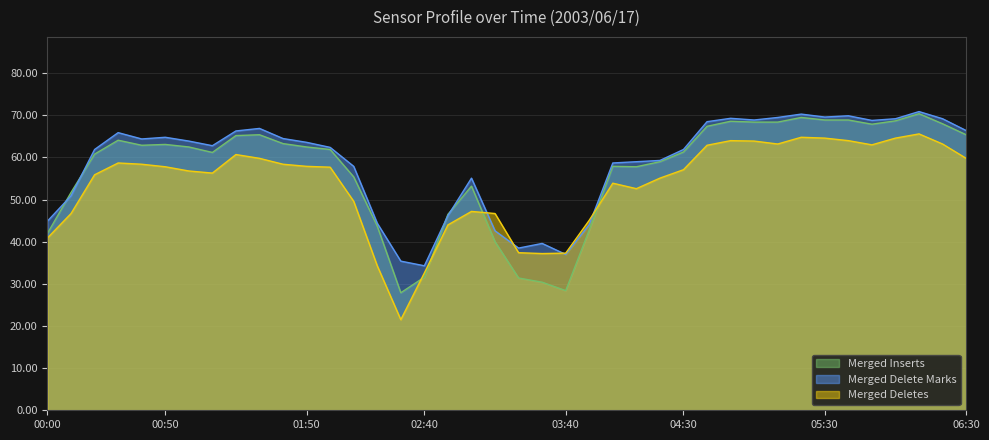

What is the difference between the second highest and second lowest values in the Merged Inserts series?

41.1